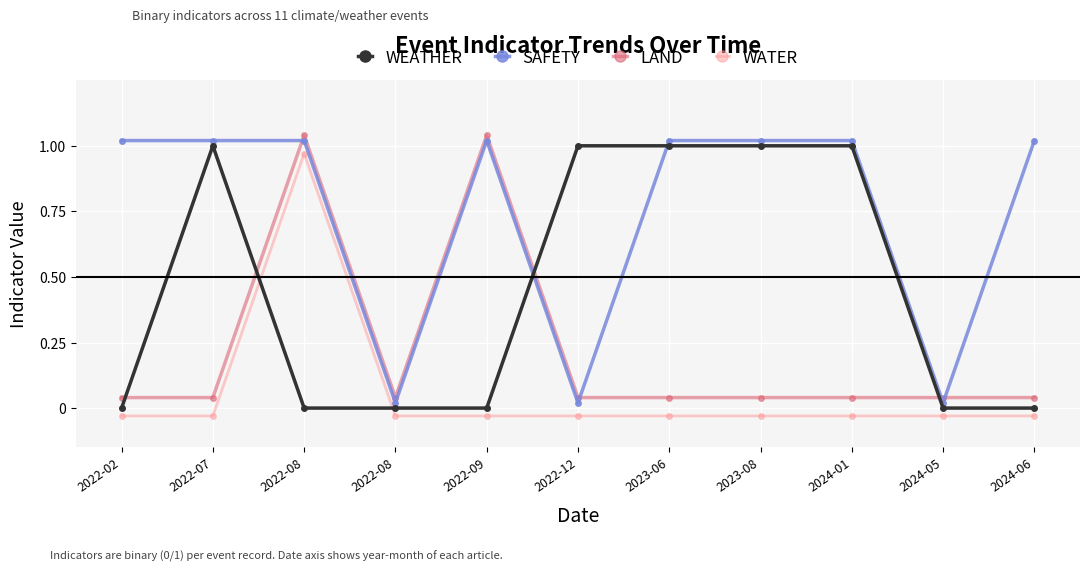

At which label does WATER reach its peak?

2022-08